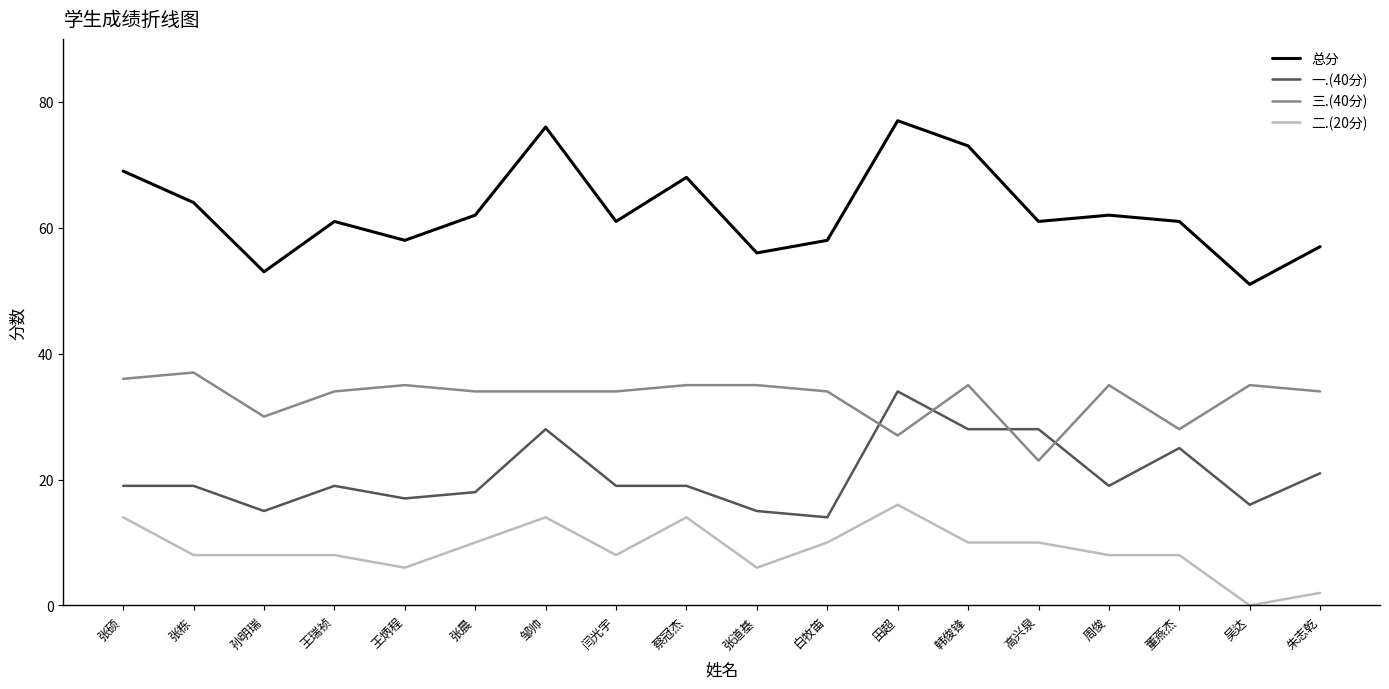

Count the number of categories in the chart.

18